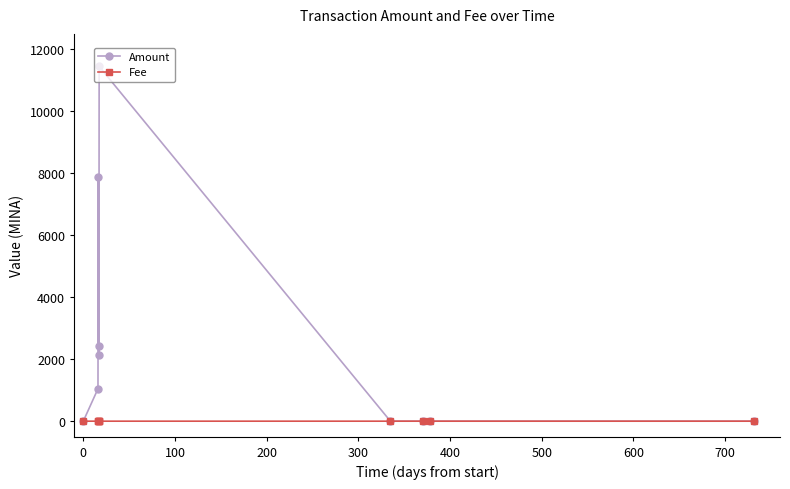

List the series in order of their overall mean, lowest first.

Fee, Amount